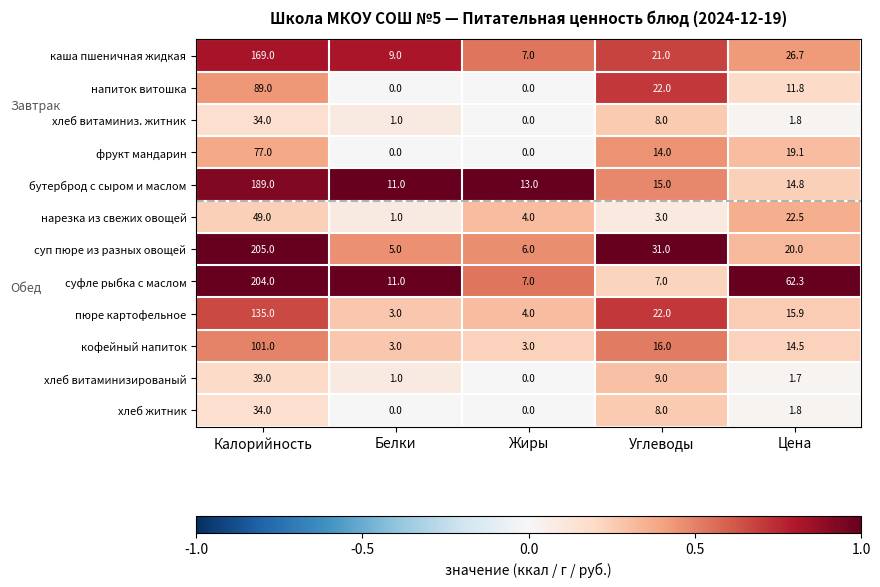

At which category is the sum across all series the highest?

Калорийность